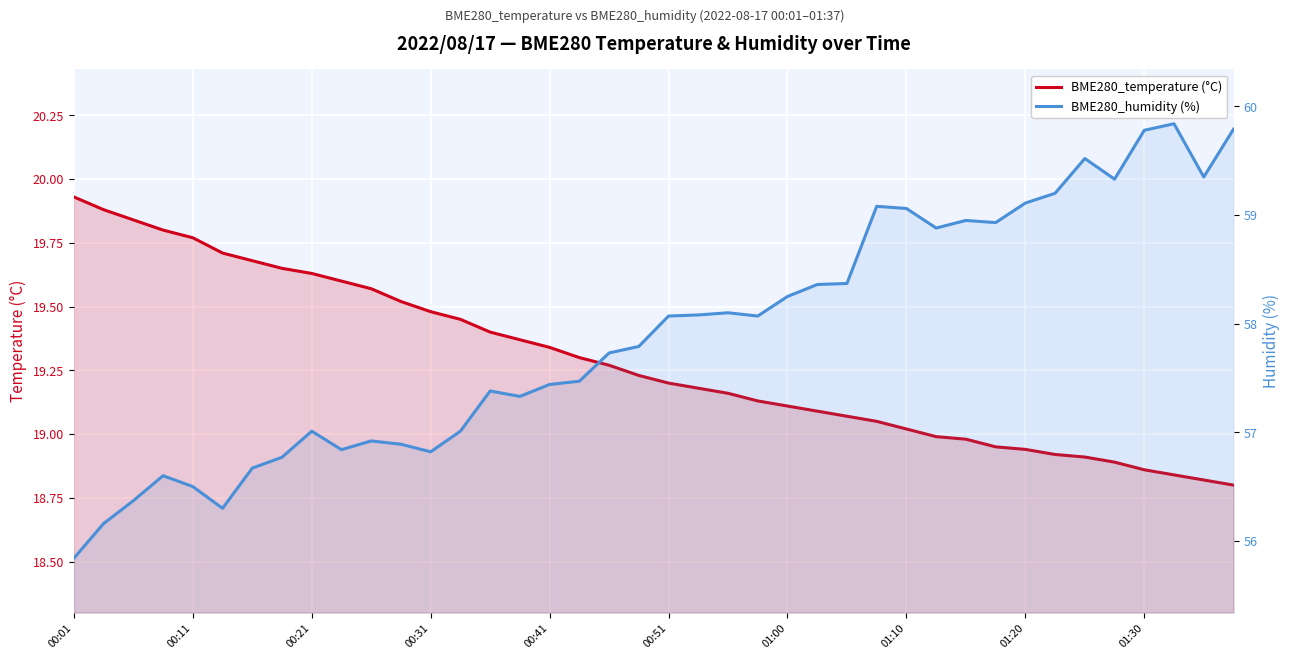

True or false: BME280_temperature (°C) and BME280_humidity (%) cross at least once.

False